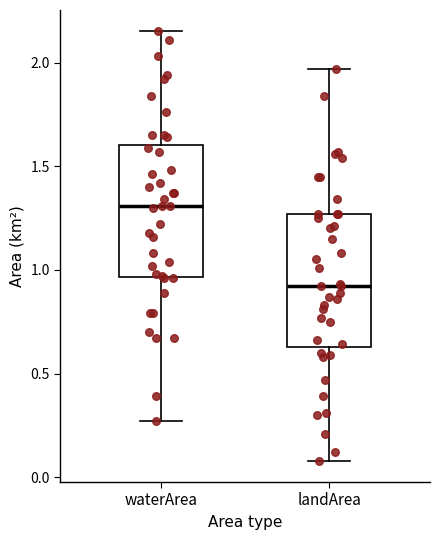

Reading left to right, transcribe this box plot: for each box, give where its median line is, the range the box spans, and where its two whiskers end, as read against the y-axis. The values are not printed on the chart, so give them approximately, as read against the axis.

waterArea: median 1.30, box 0.95 to 1.60, whiskers 0.25 to 2.15
landArea: median 0.90, box 0.65 to 1.25, whiskers 0.10 to 1.95